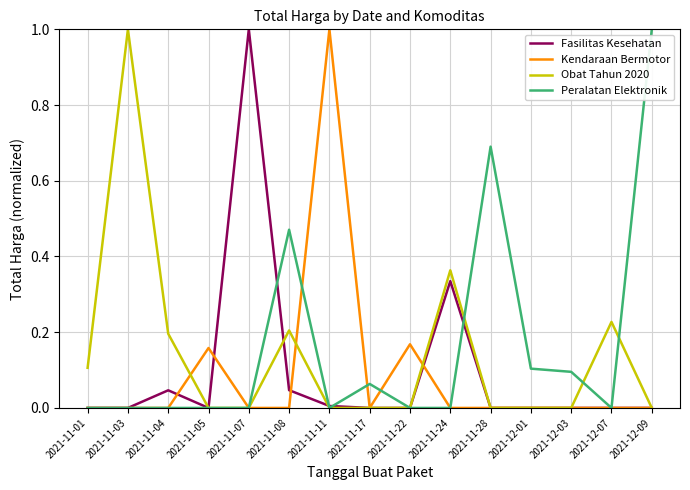

Count the Kendaraan Bermotor values in the range 0 to 1.

15